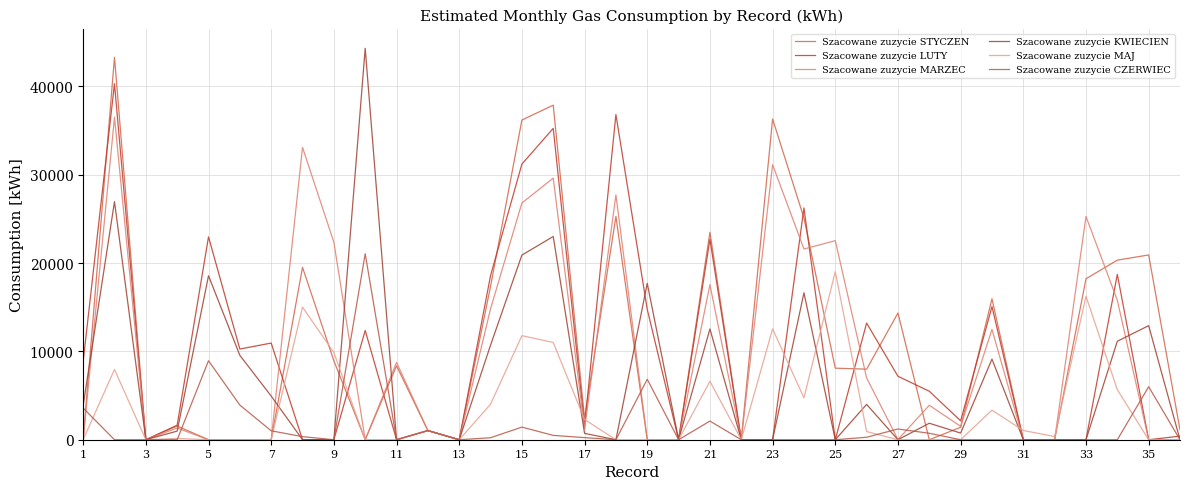

Where is Szacowane zuzycie MAJ nearest to the value 9519?

9